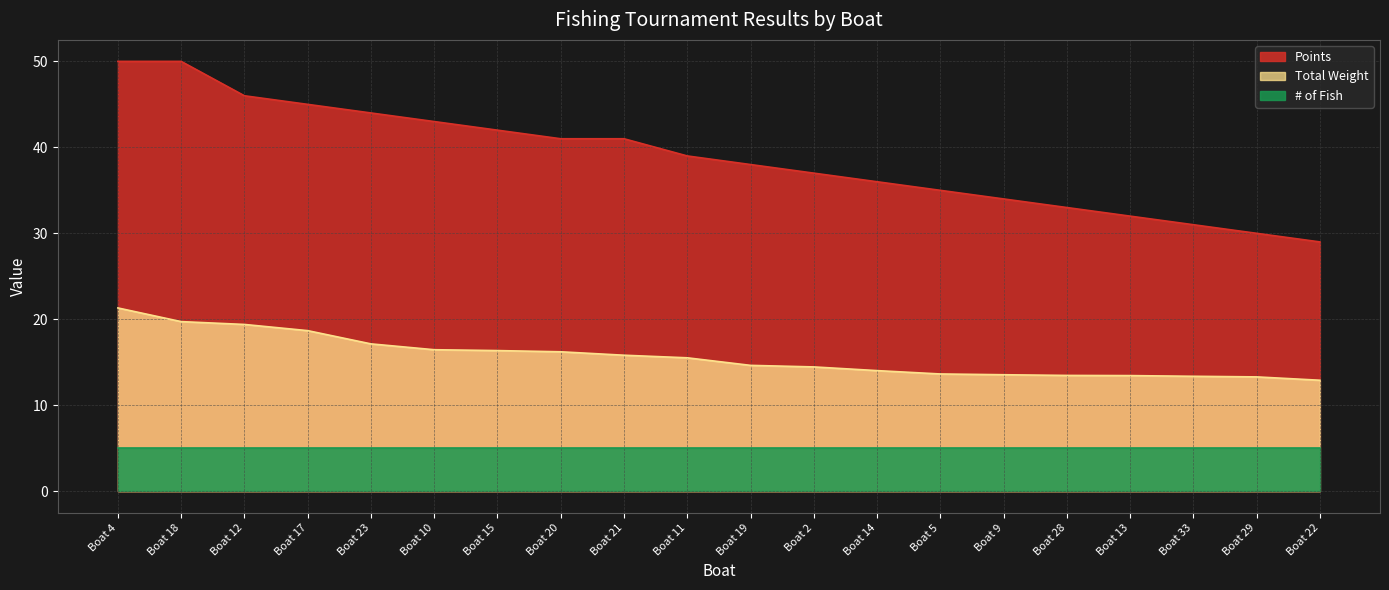

Is the value of Total Weight at Boat 33 greater than the value of Points at Boat 17?

No